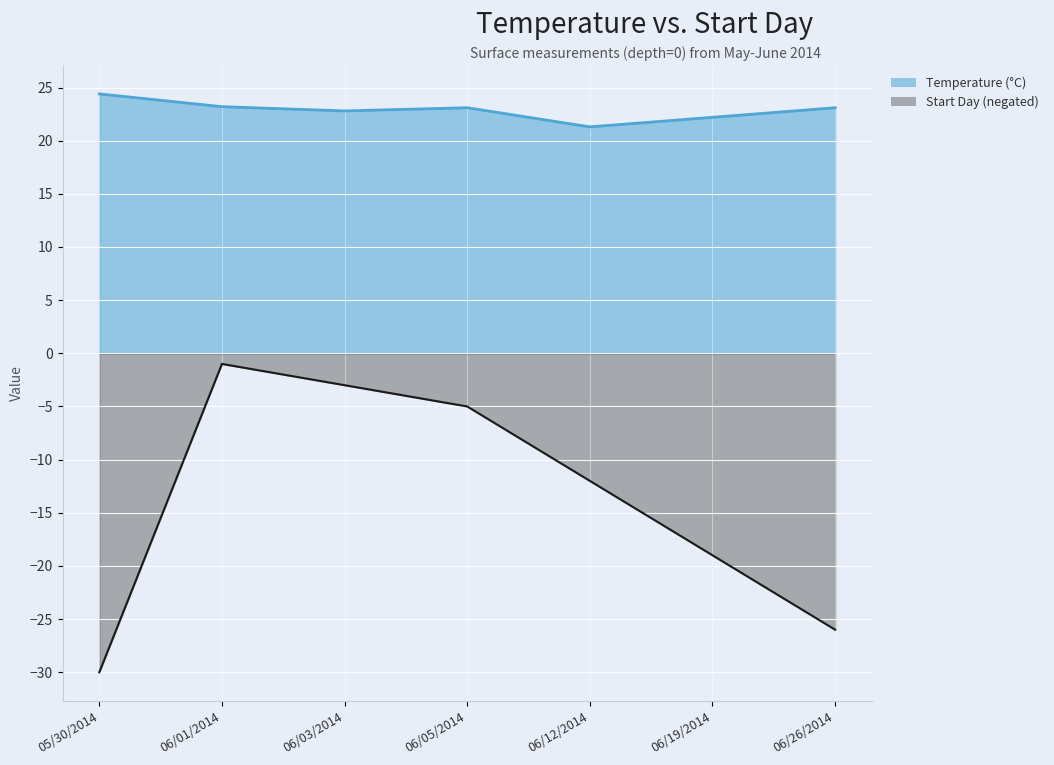

What is the label of the 5th point from the right?

06/03/2014